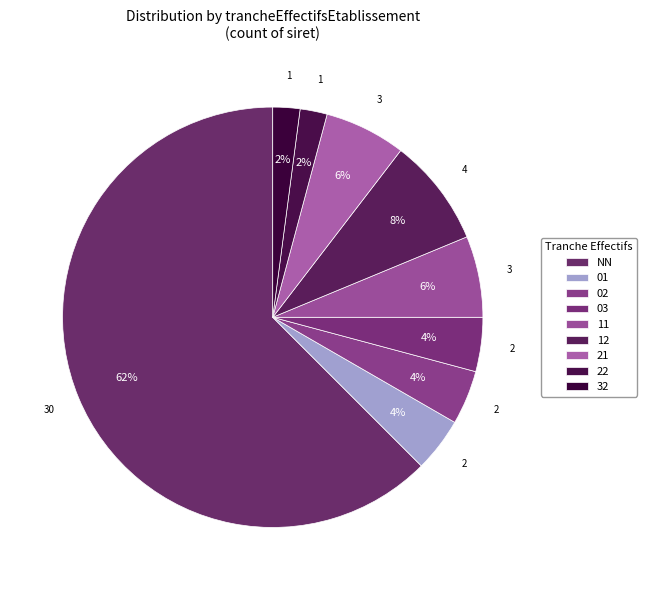

Approximately how many times larger is the value at 21 compared to 02?

1.5